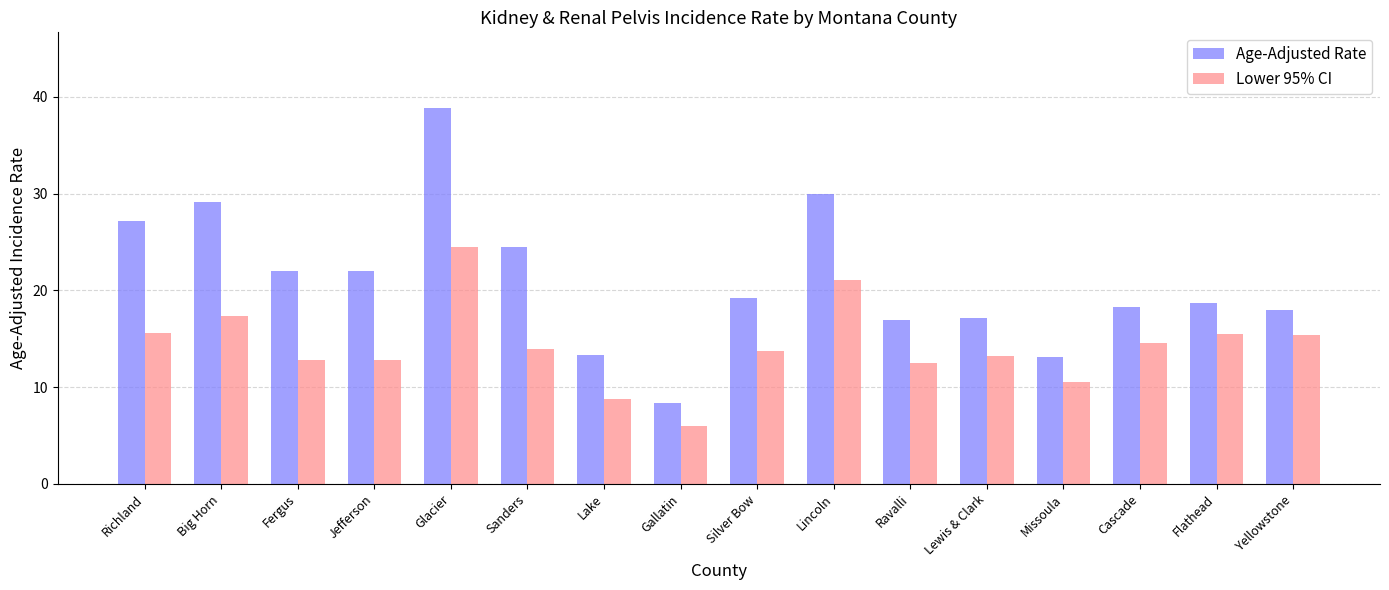

At which category is the sum across all series the highest?

Glacier